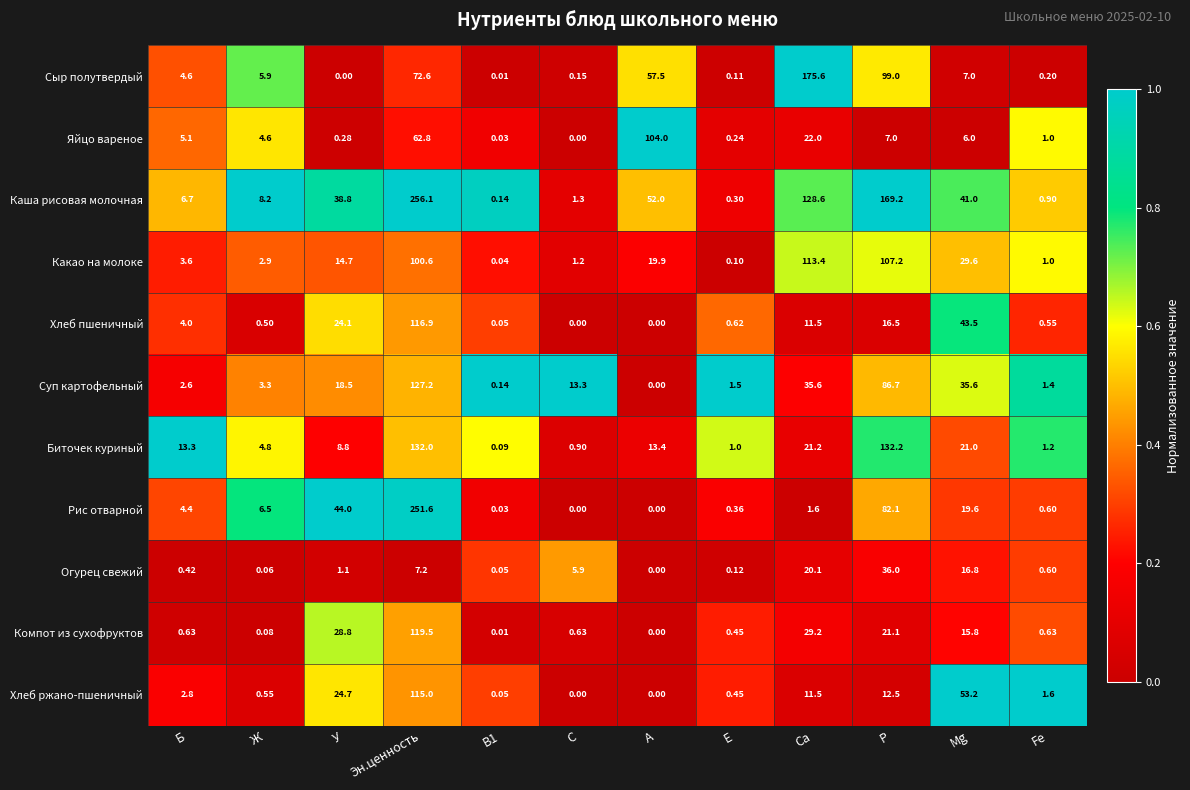

How many values in Яйцо вареное are above zero?

11